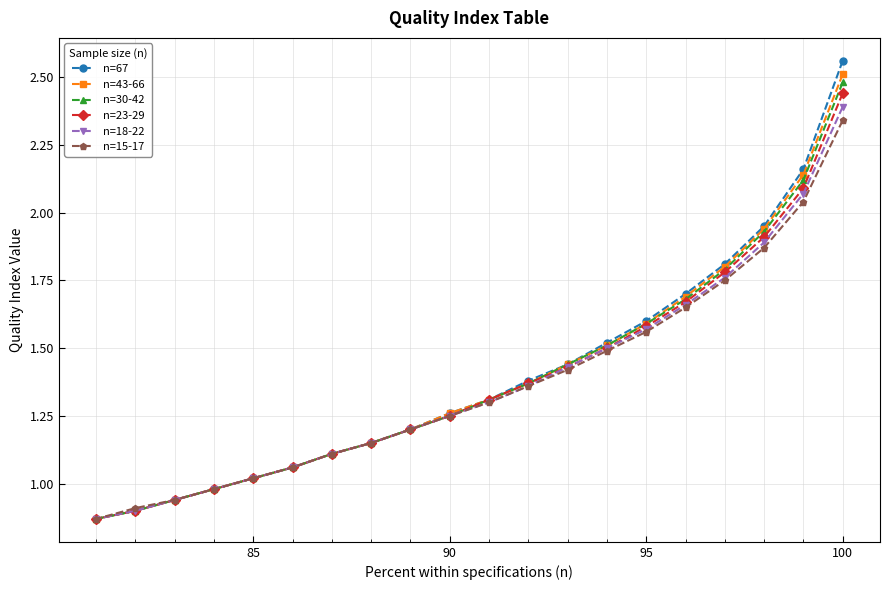

Which category has the highest value in the n=18-22 series?

100